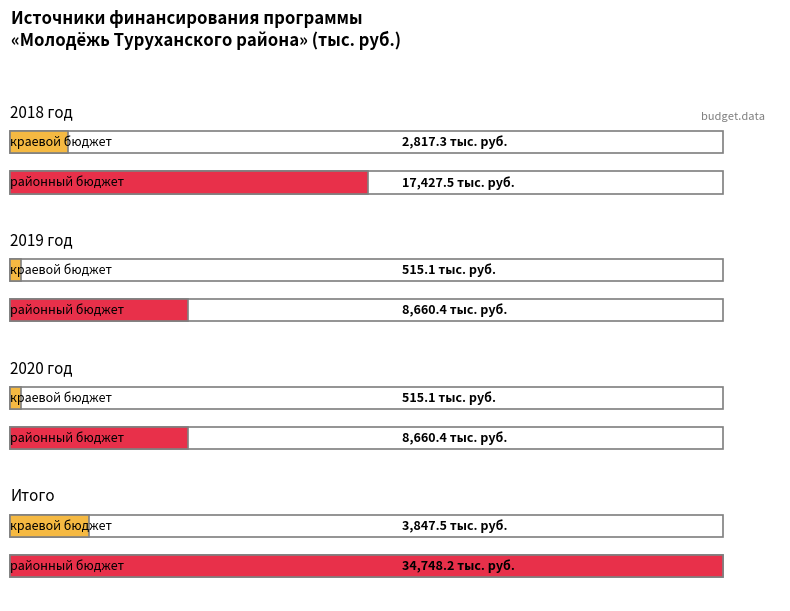

What is the greatest value displayed?

34748.2